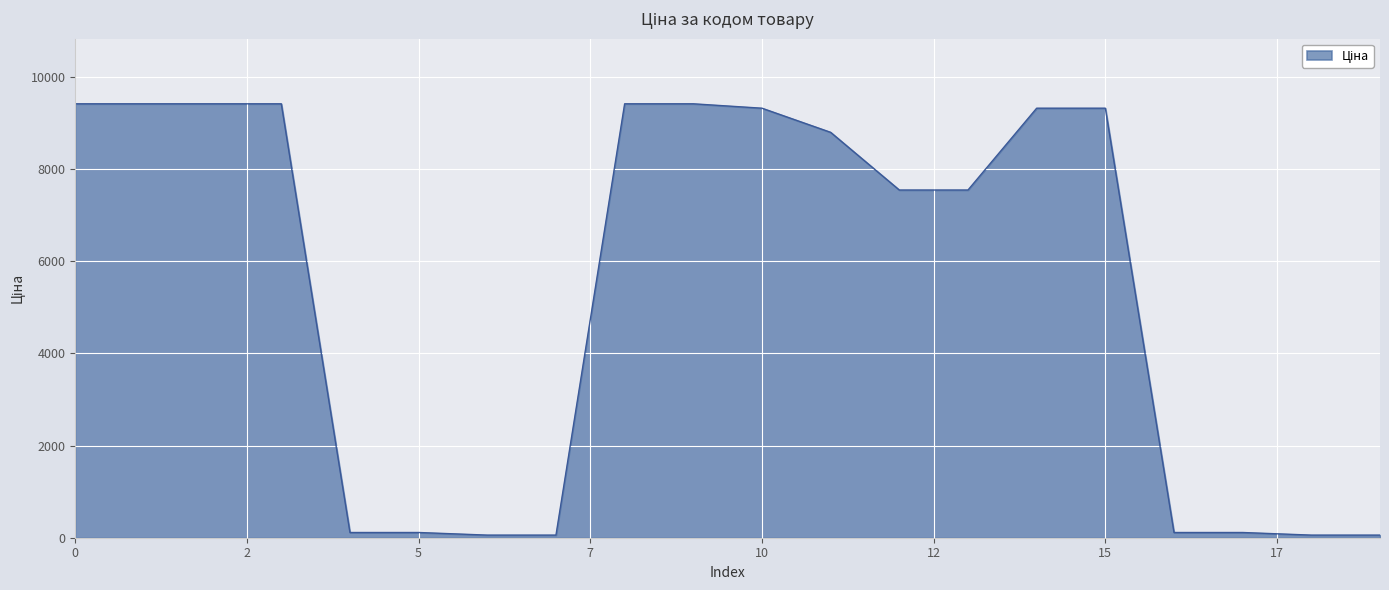

What is the difference between the maximum and minimum values?

9360.2